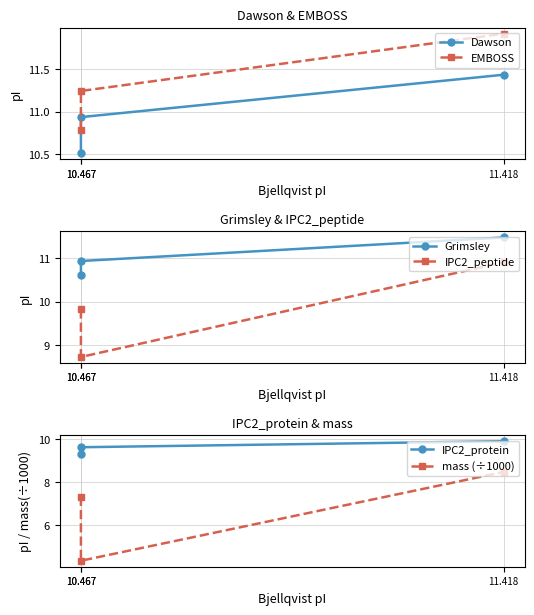

What is the label of the 1st point from the left?

10.467